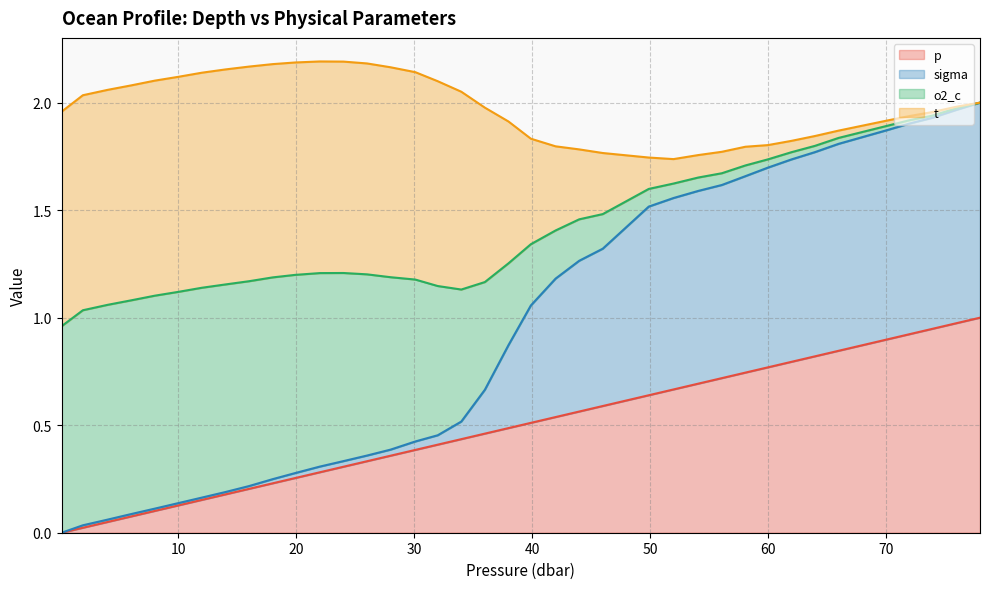

Is it true that sigma equals 0.8 at 0.1?

False